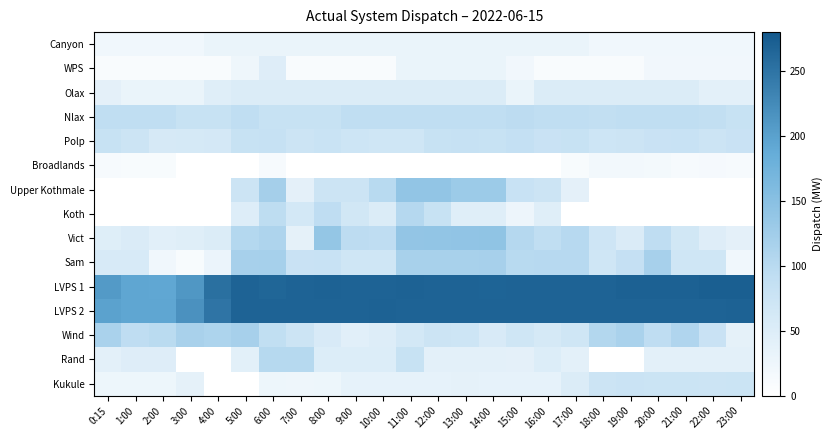

Rank the series by their maximum value, from lowest to highest.

Broadlands, Canyon, WPS, Olax, Kukule, Polp, Nlax, Rand, Koth, Wind, Sam, Upper Kothmale, Vict, LVPS 2, LVPS 1